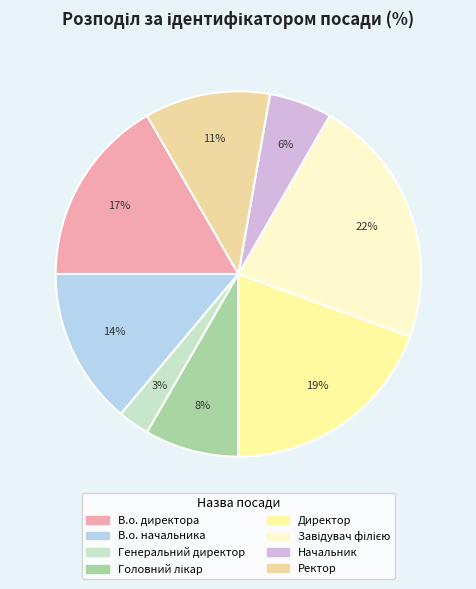

How many slices are in this pie chart?

8